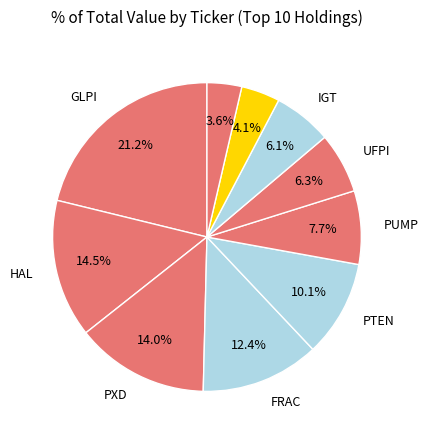

To the nearest percent, what is the average slice percentage?

10%